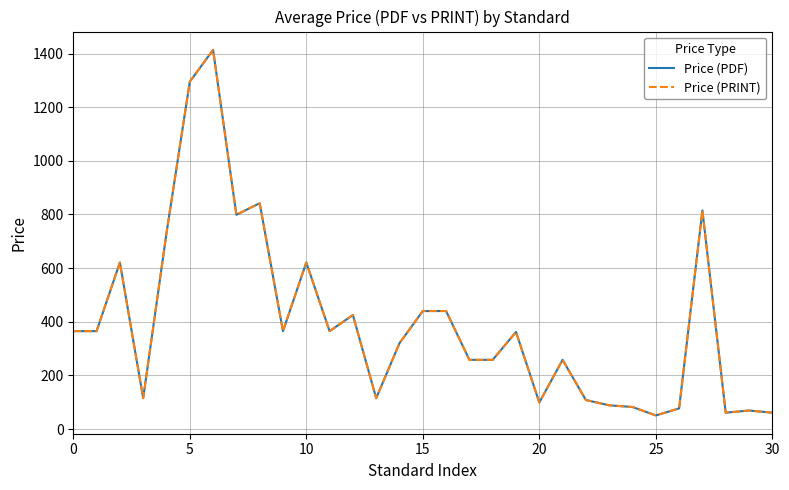

Does the chart display data point markers on the line(s)?

No